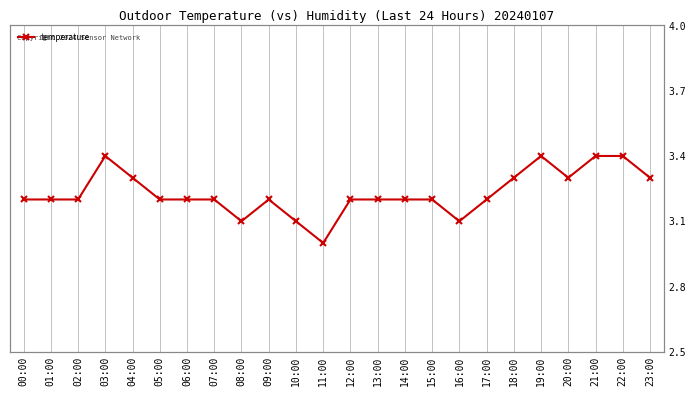

What is the difference between the maximum and minimum values?

0.4